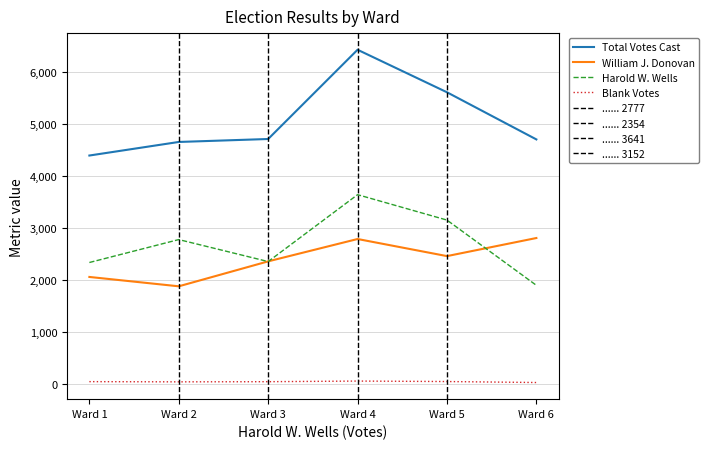

The Harold W. Wells series shows 4857 at Ward 4. True or false?

False